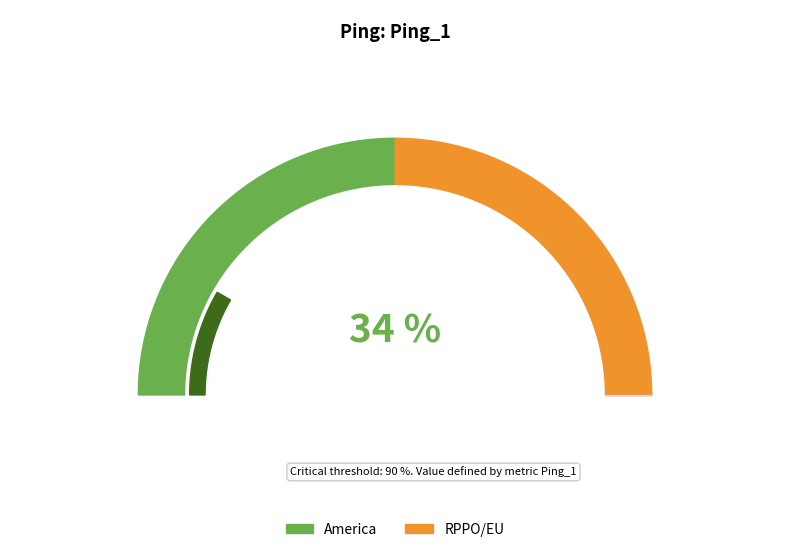

Is the sum of RPPO/EU and America greater than half?

Yes